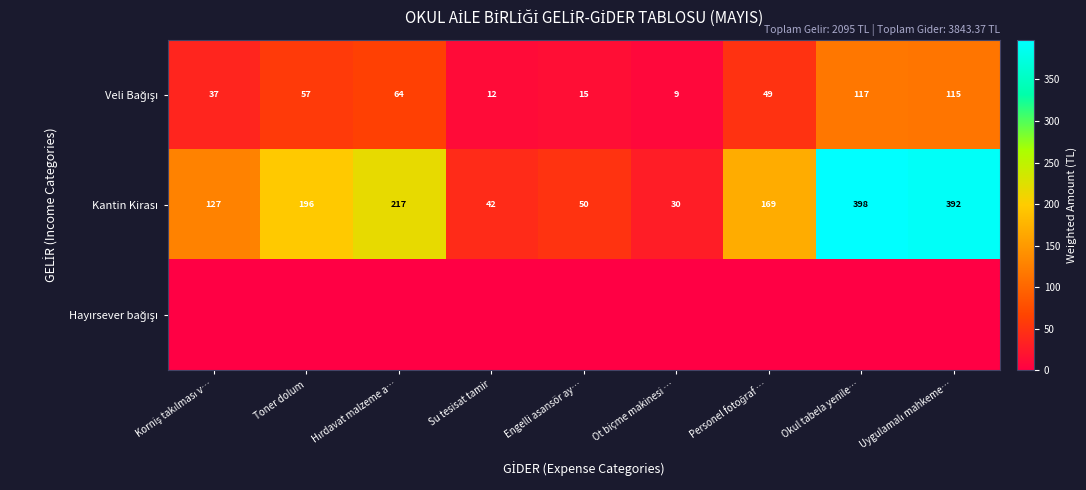

What is the sum of the Kantin Kirası values at Okul tabela yenile… and Hırdavat malzeme a…?

615.2